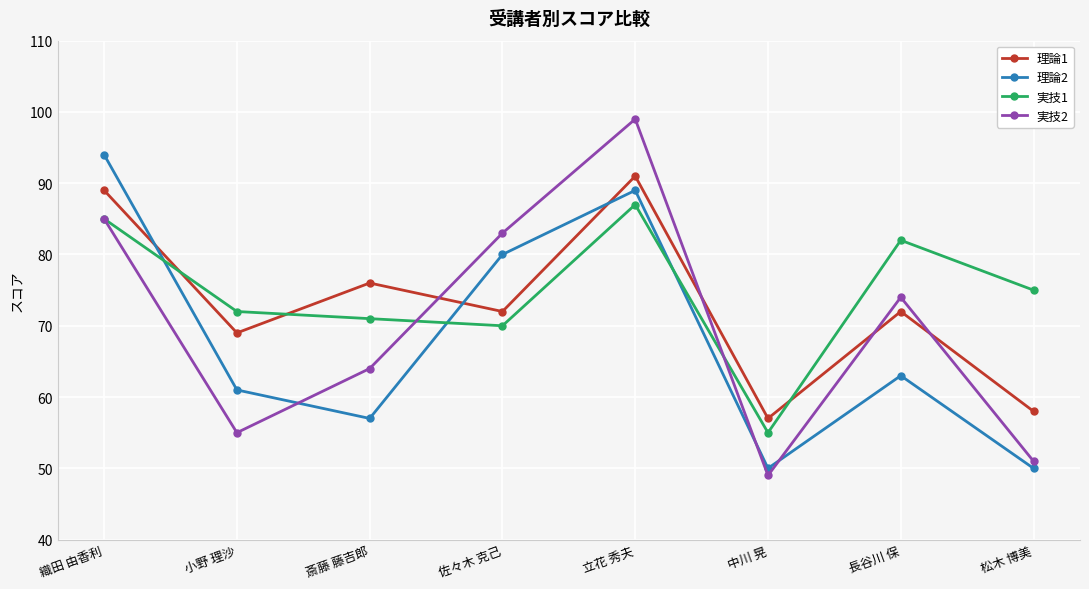

In 実技1, how many points are lower than both neighbors (excluding endpoints)?

2